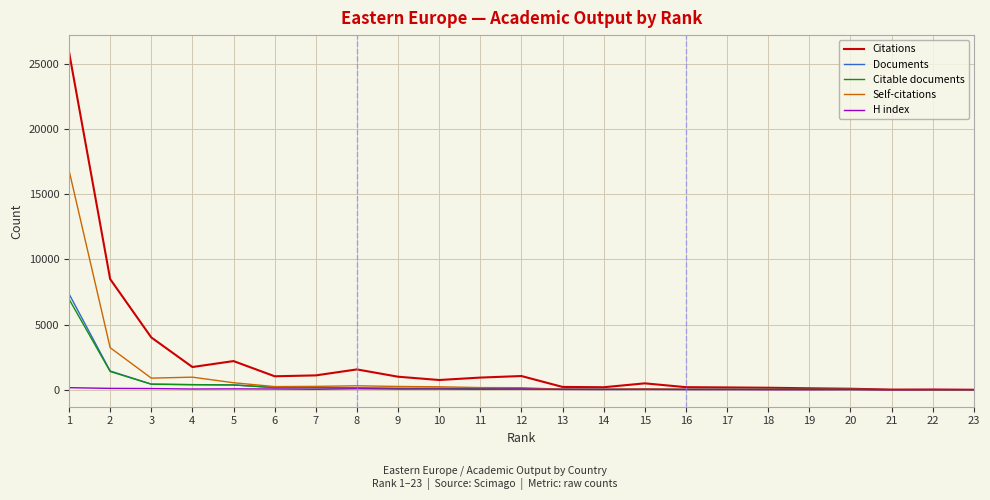

Is the value of Citations at 2 greater than the value of H index at 18?

Yes